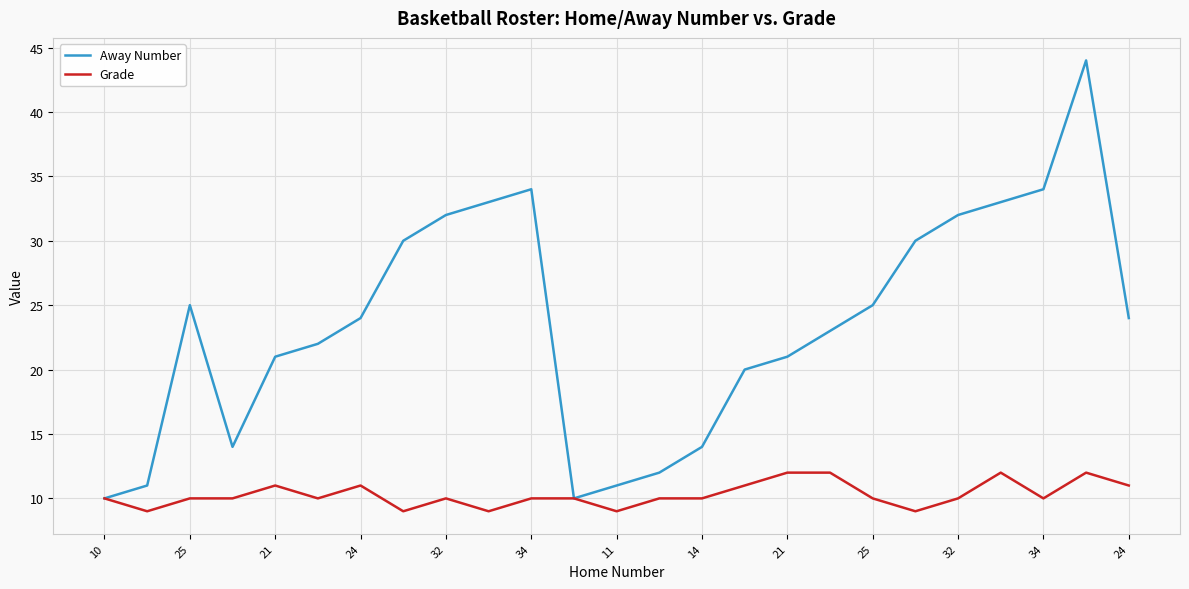

List the series in order of their overall mean, highest first.

Away Number, Grade